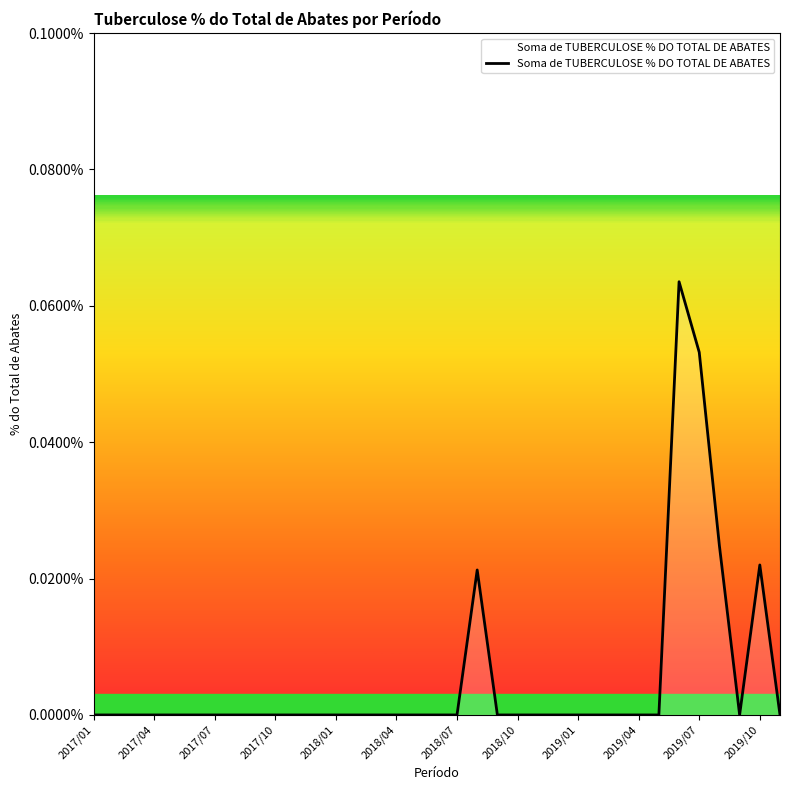

Does the chart have visible grid lines?

No